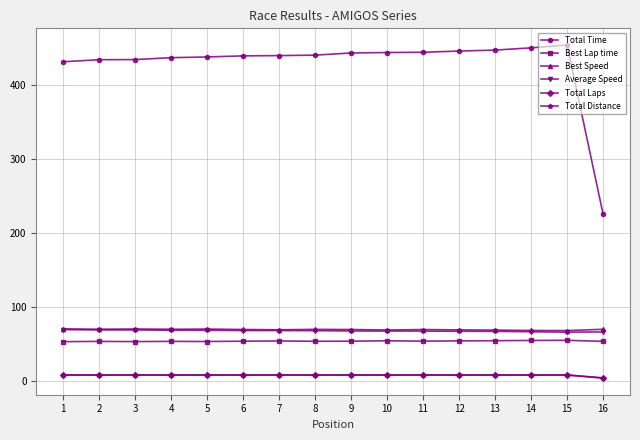

True or false: Total Laps and Average Speed cross at least once.

False